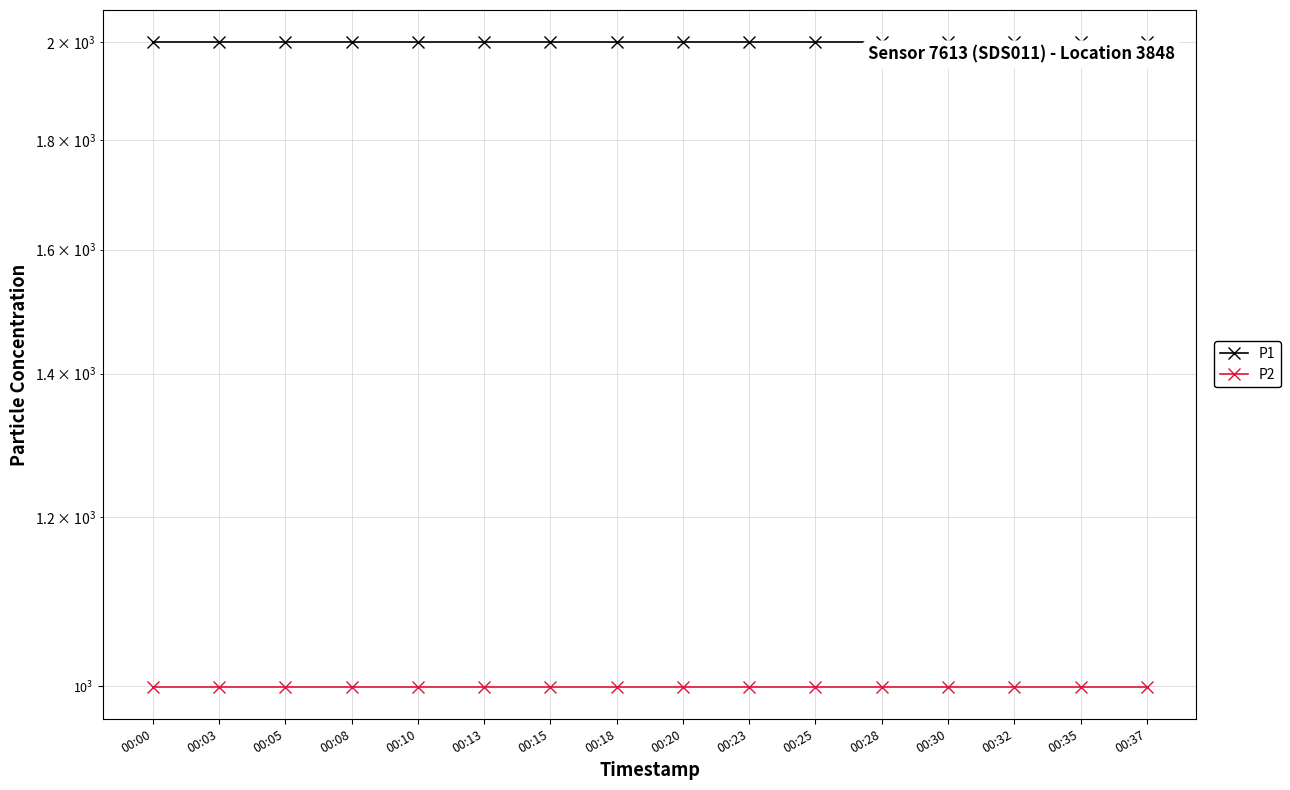

What is the total value across all series at 00:30?

2999.8